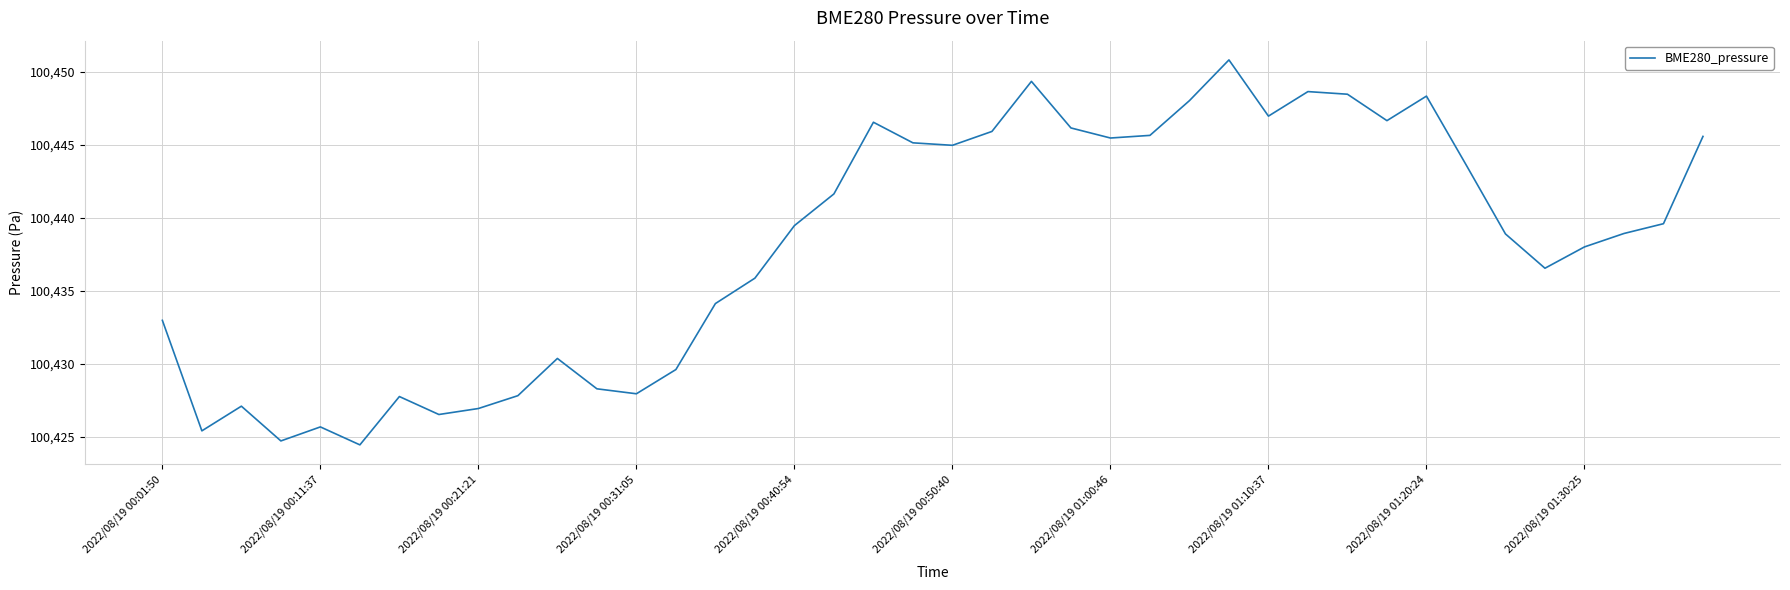

What is the difference between the maximum and minimum values?

26.4